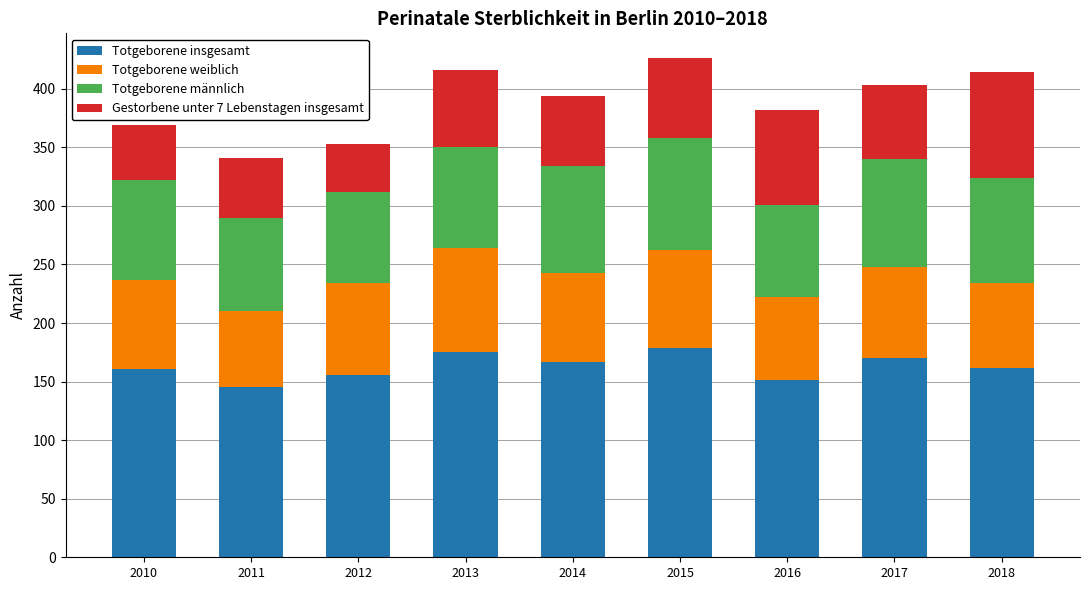

What is the total value across all series at 2017?

403